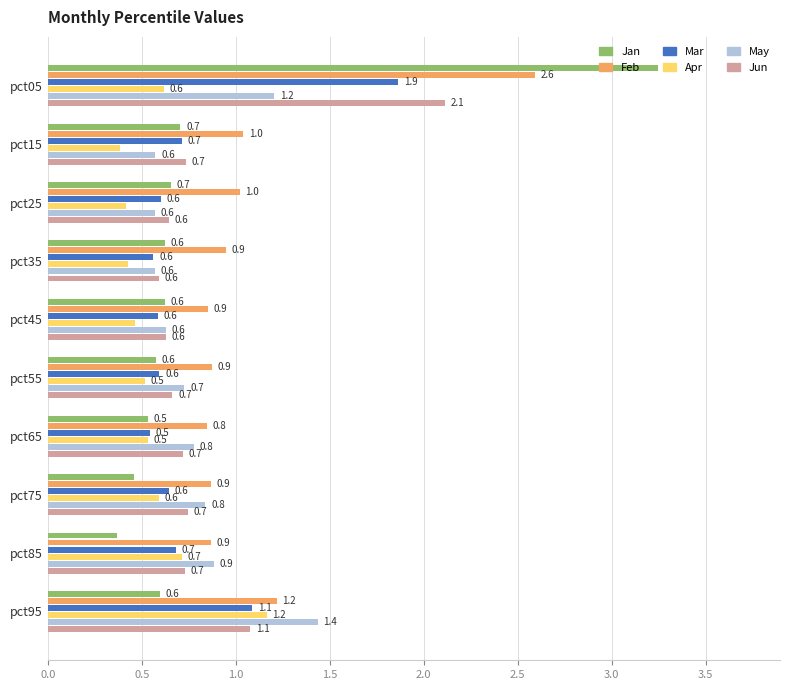

What is the difference between the maximum and minimum values in the Jan series?

2.9